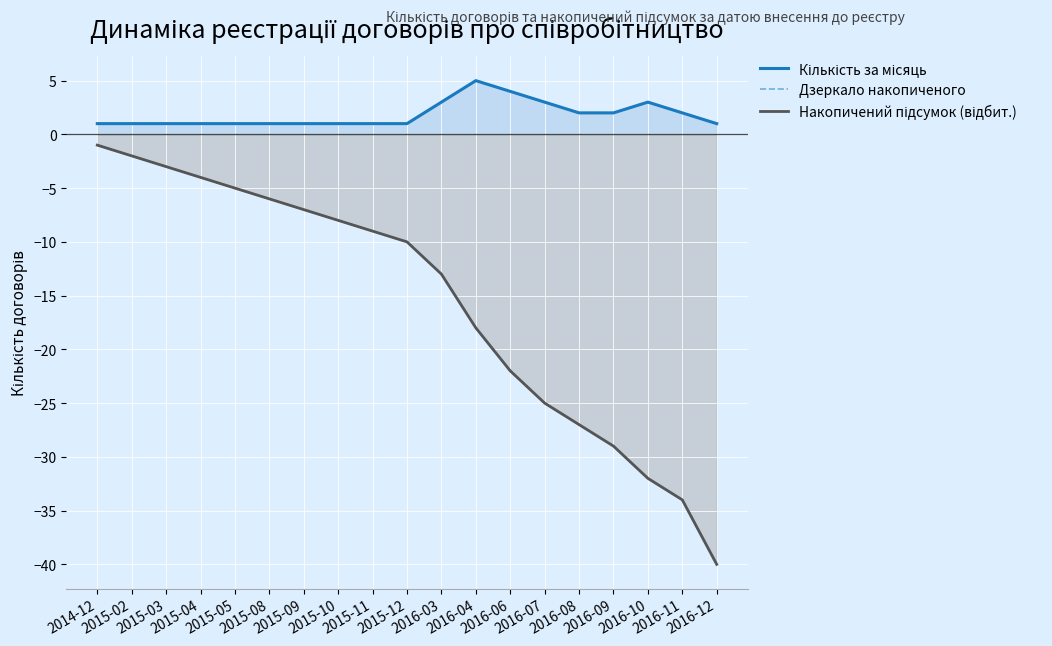

True or false: Накопичений підсумок (відбит.) and Дзеркало накопиченого cross at least once.

False